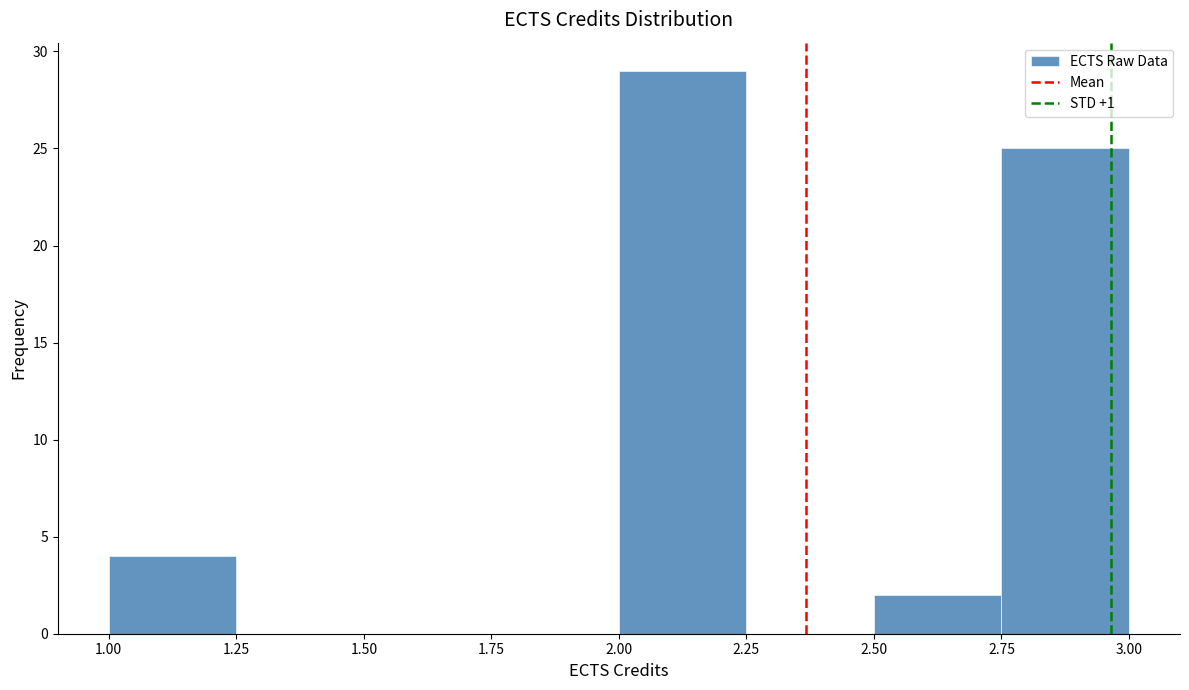

Over which range of the x-axis is the bar tallest?

2.00 to 2.25